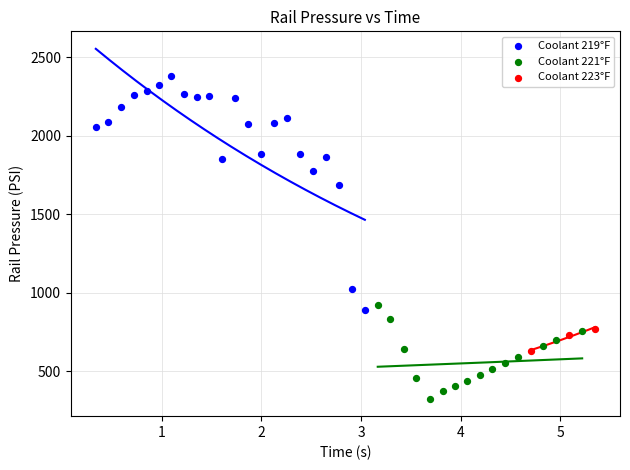

Which series reaches the minimum Y coordinate?

Coolant 221°F